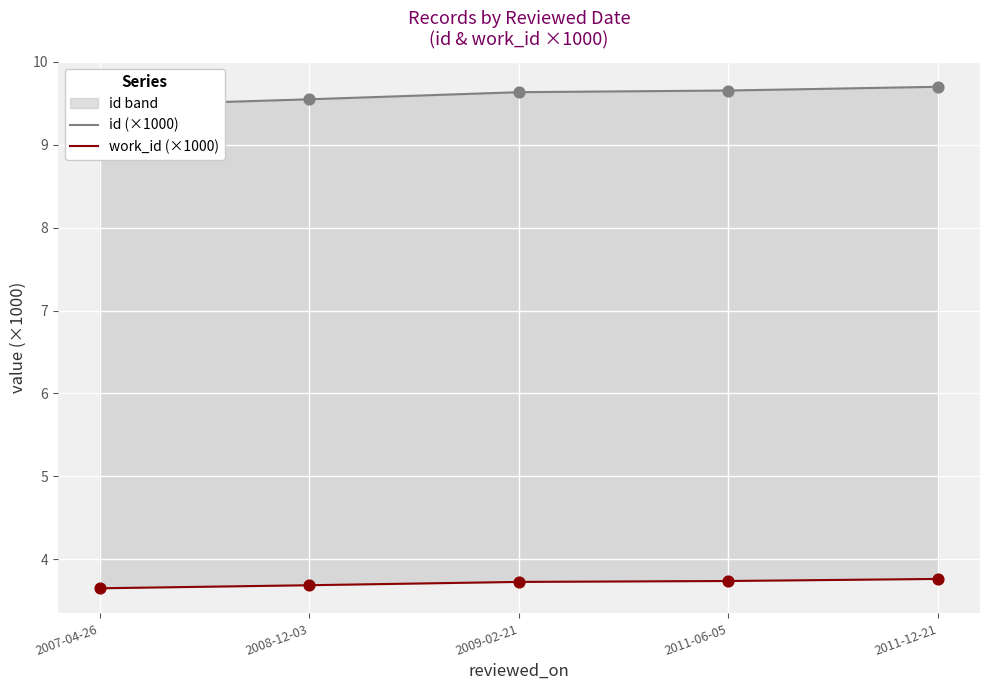

Which series reaches the maximum Y coordinate?

id (×1000)